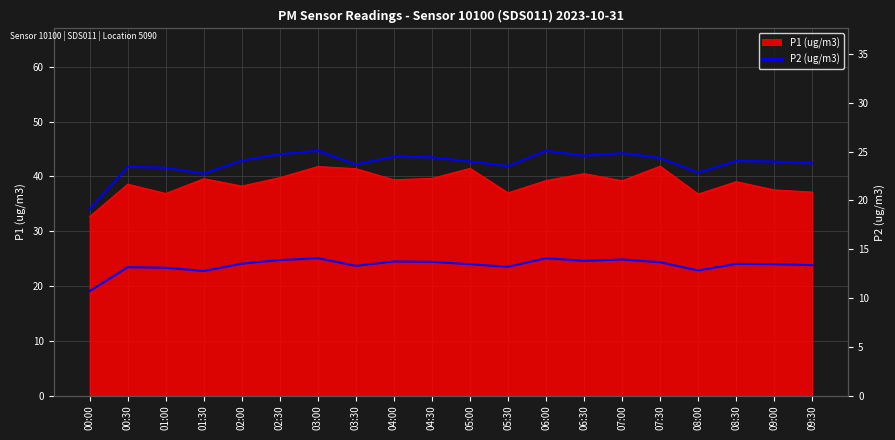

What is the ratio of the value at 04:00 to the value at 09:30?

1.0